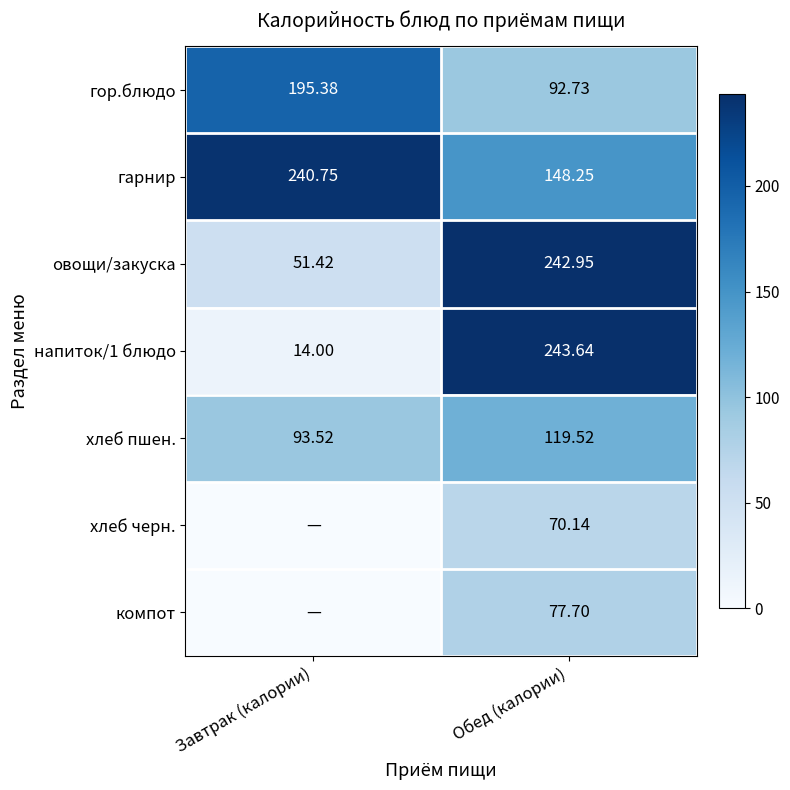

What is the spread (max minus min) of values at Завтрак (калории)?

240.8